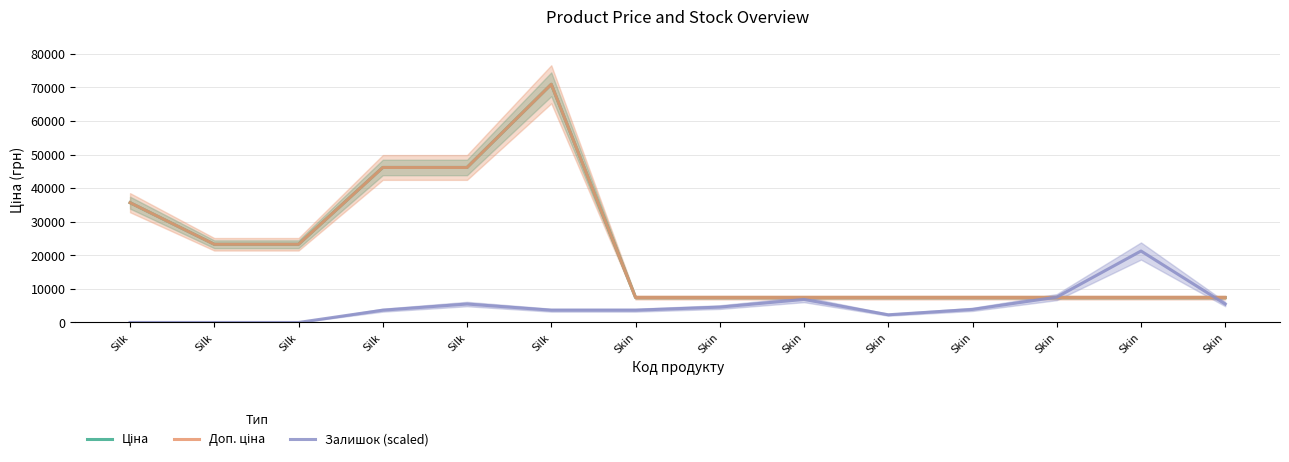

At Silk, list the series in order from smallest to largest.

Залишок (scaled), Ціна, Доп. ціна